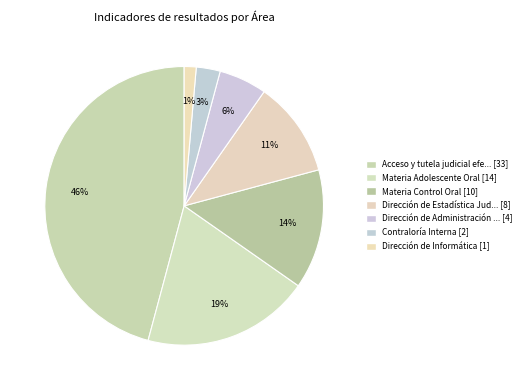

Count the number of slices in the pie.

7